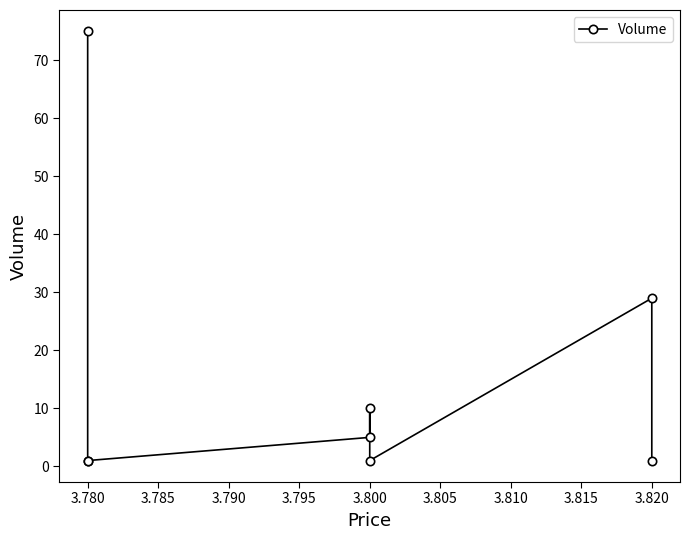

How many lines are shown in the chart?

1